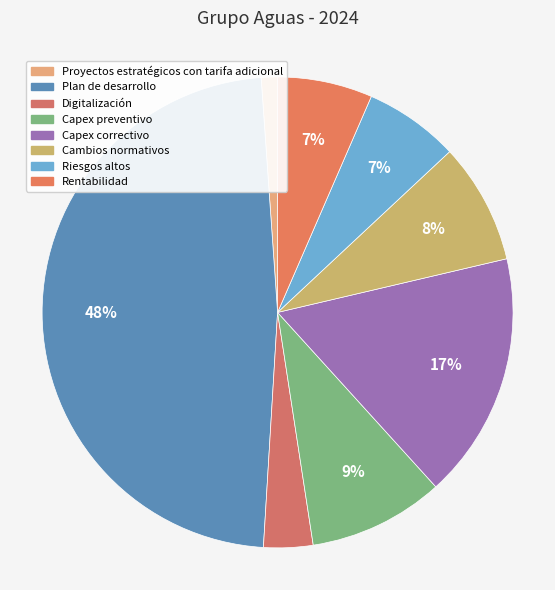

Which has a higher value, Cambios normativos or Digitalización?

Cambios normativos